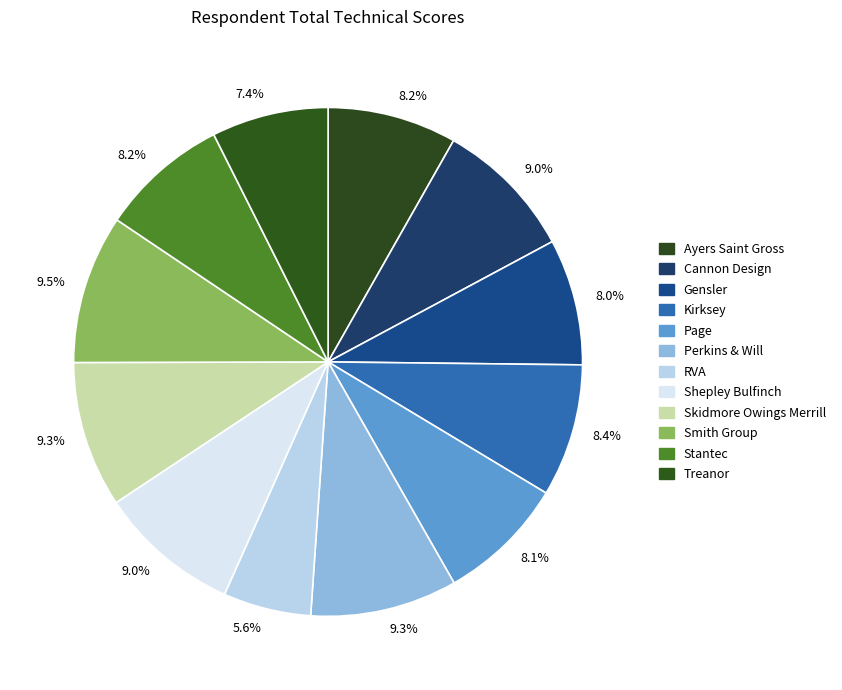

To the nearest percent, what is the difference between the largest and smallest slice percentages?

4%